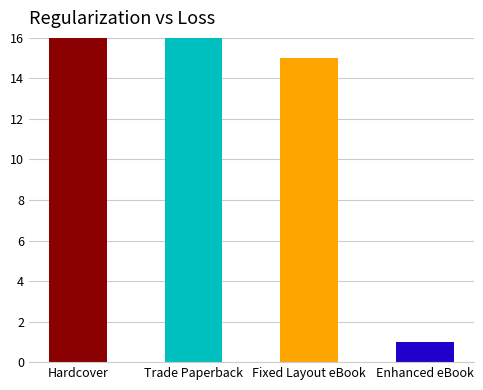

What is the value of the 2nd bar from the left?

20